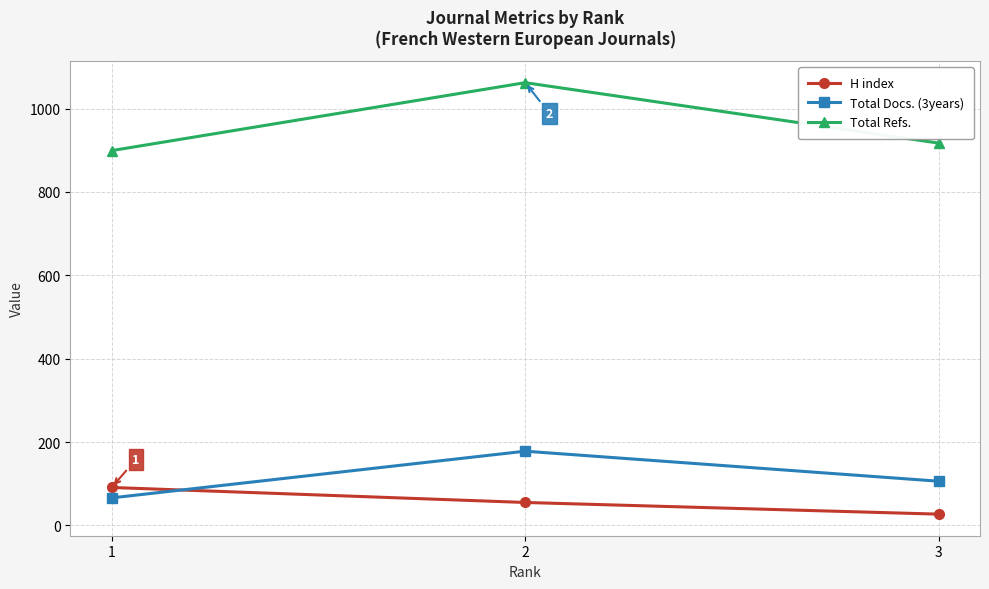

Rank the categories by Total Docs. (3years) value from highest to lowest.

2, 3, 1